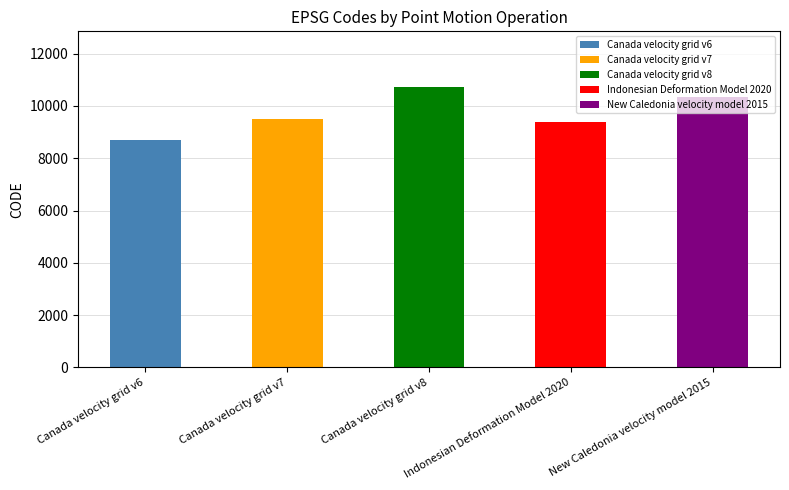

List the labels in order of value, smallest first.

Canada velocity grid v6, Indonesian Deformation Model 2020, Canada velocity grid v7, New Caledonia velocity model 2015, Canada velocity grid v8